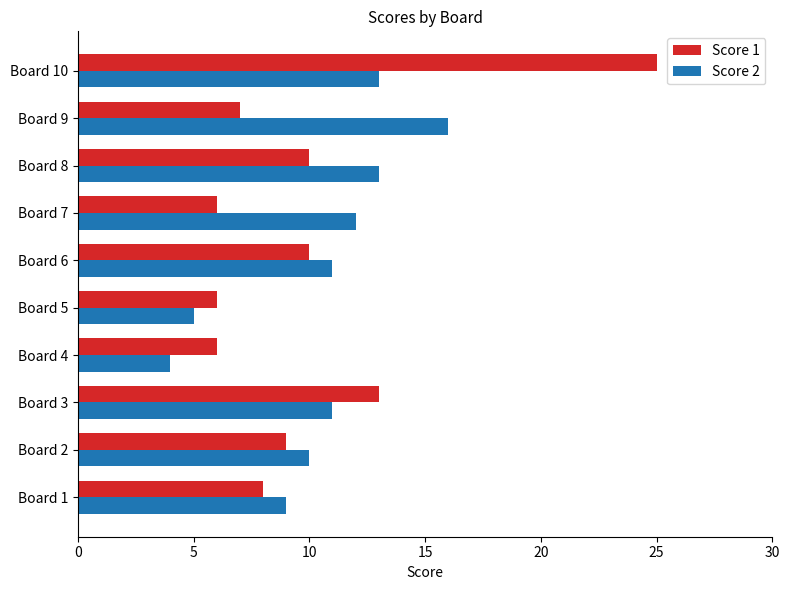

Between Board 1 and Board 5, which series saw the biggest shift?

Score 2